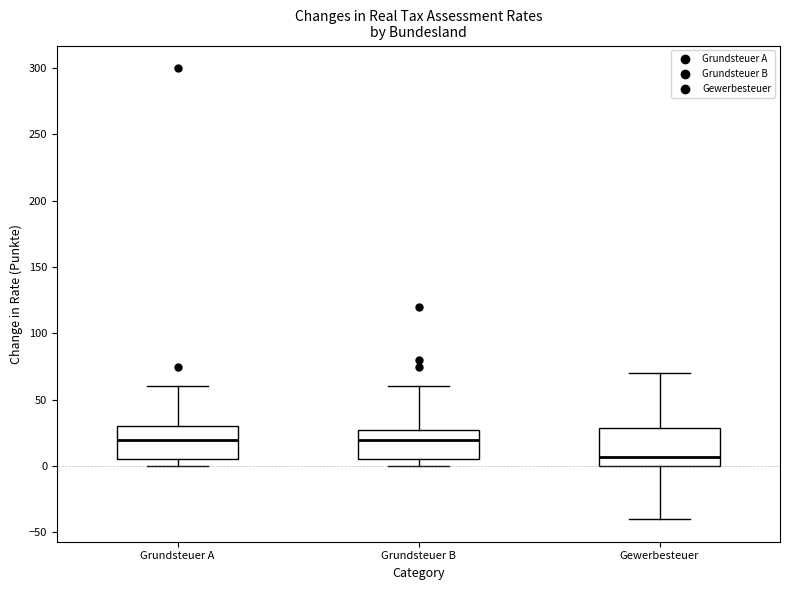

Reading left to right, read every box against the y-axis: the position of its median line, the range the box covers, and the ends of its whiskers. The values are not printed on the chart, so give them approximately, as read against the axis.

Grundsteuer A: median 20, box 5 to 30, whiskers 0 to 60
Grundsteuer B: median 20, box 5 to 30, whiskers 0 to 60
Gewerbesteuer: median 5, box 0 to 30, whiskers -40 to 70